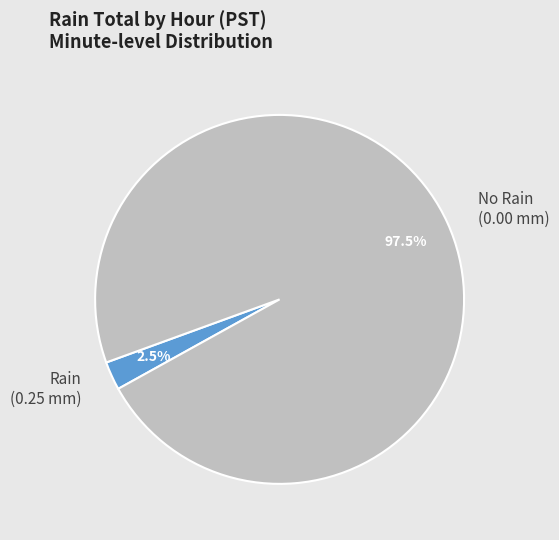

Which slice is the largest?

No Rain (0.00 mm)